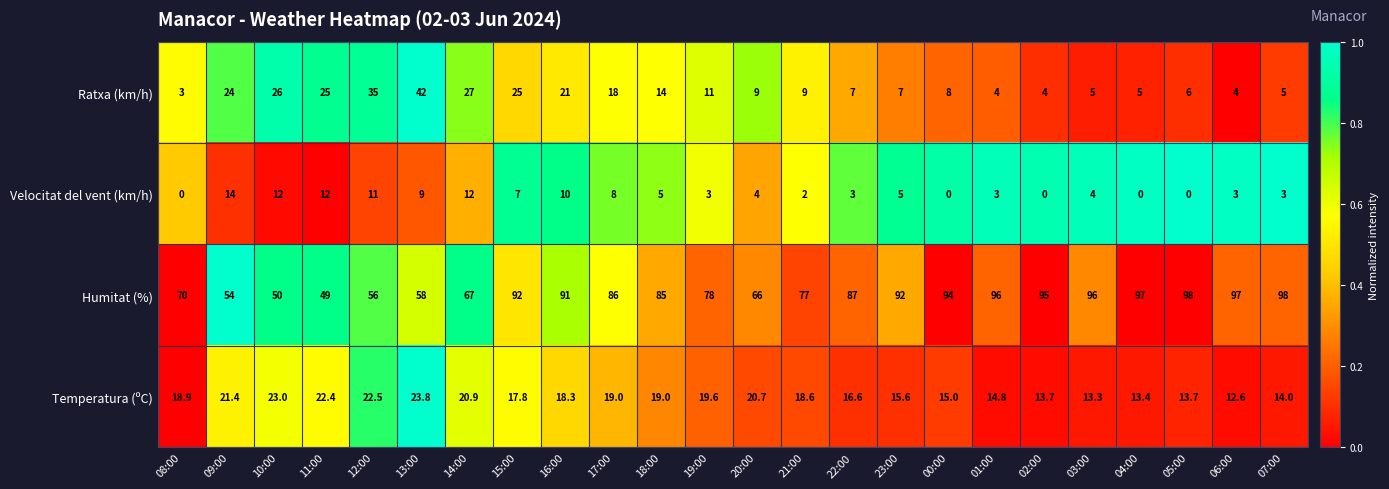

How many categories are shown in the chart?

24